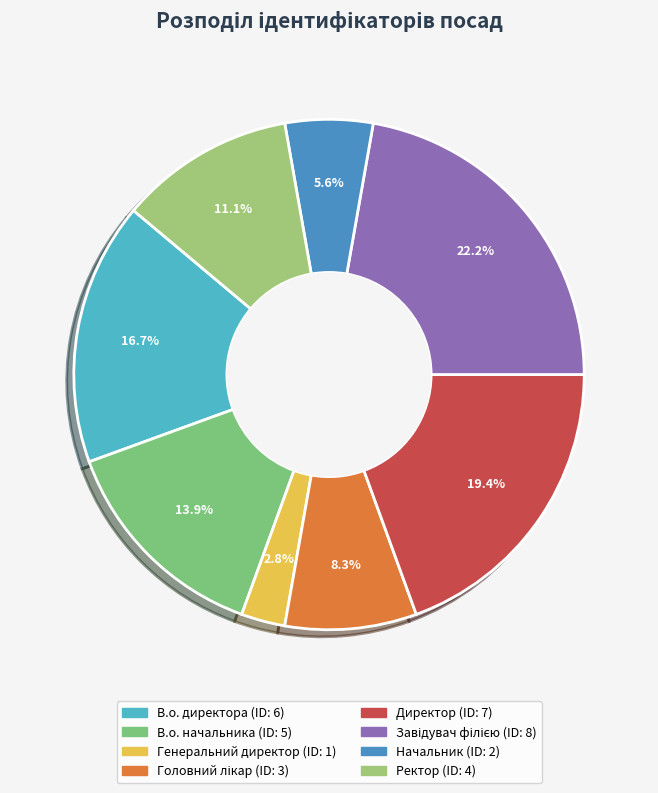

Does any single category account for the majority?

No